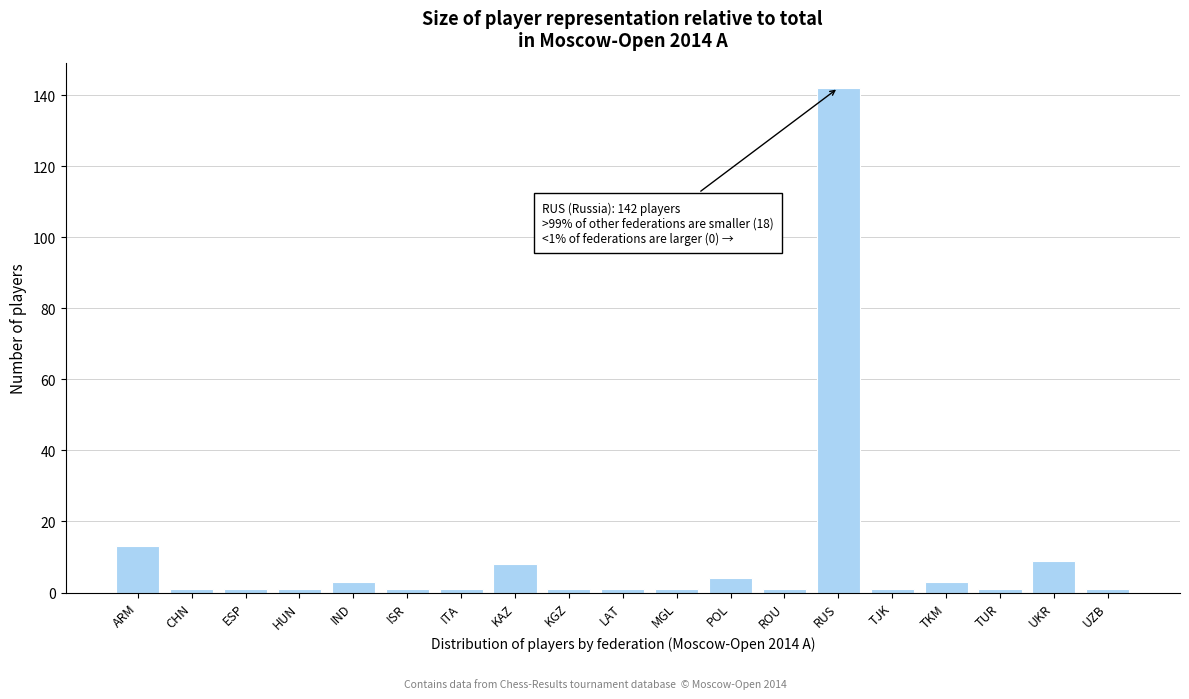

Reading left to right, what are all the values shown in this chart?

ARM=13	CHN=1	ESP=1	HUN=1	IND=3	ISR=1	ITA=1	KAZ=8	KGZ=1	LAT=1	MGL=1	POL=4	ROU=1	RUS=142	TJK=1	TKM=3	TUR=1	UKR=9	UZB=1